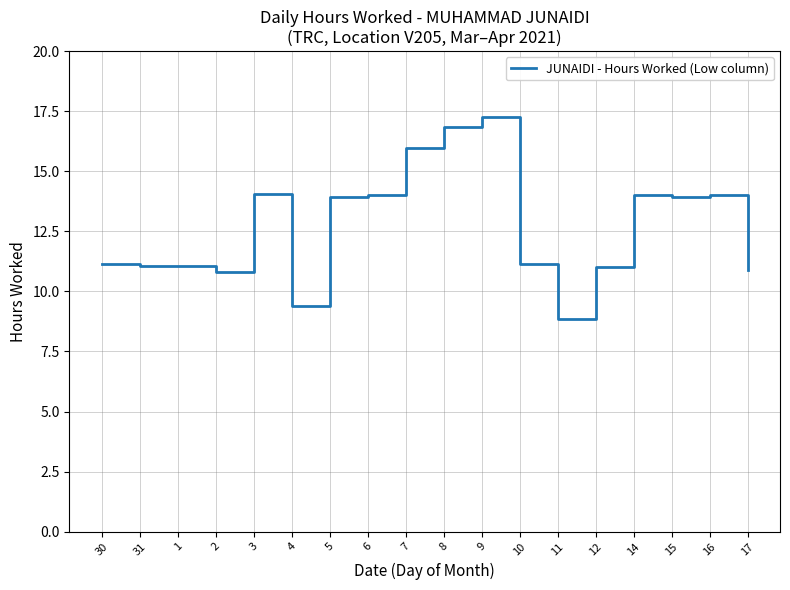

Approximately how many times larger is the value at 16 compared to 30?

1.3